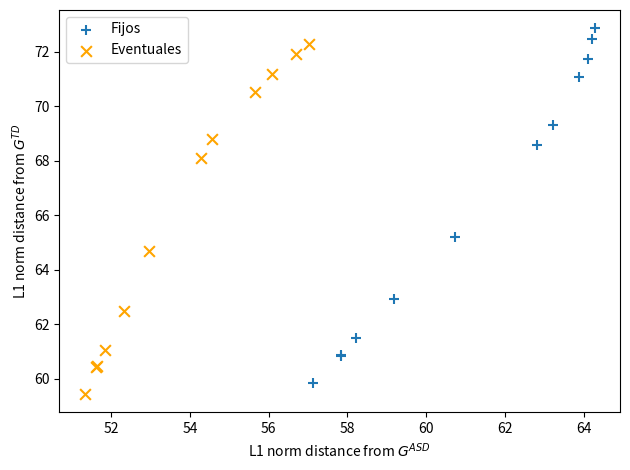

Which series has the widest spread of Y values?

Fijos